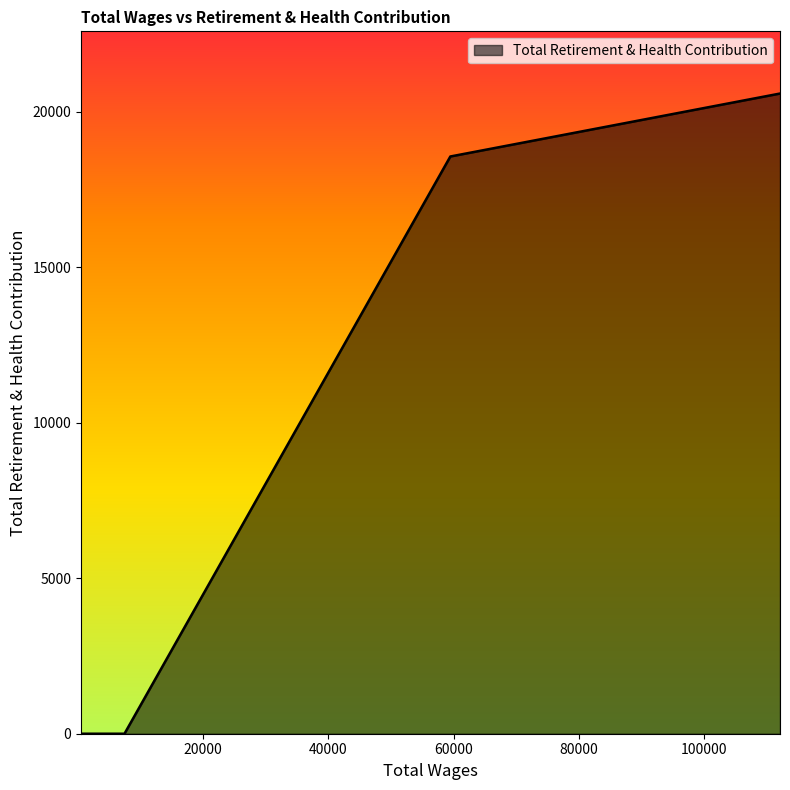

What is the maximum value shown in the chart?

20583